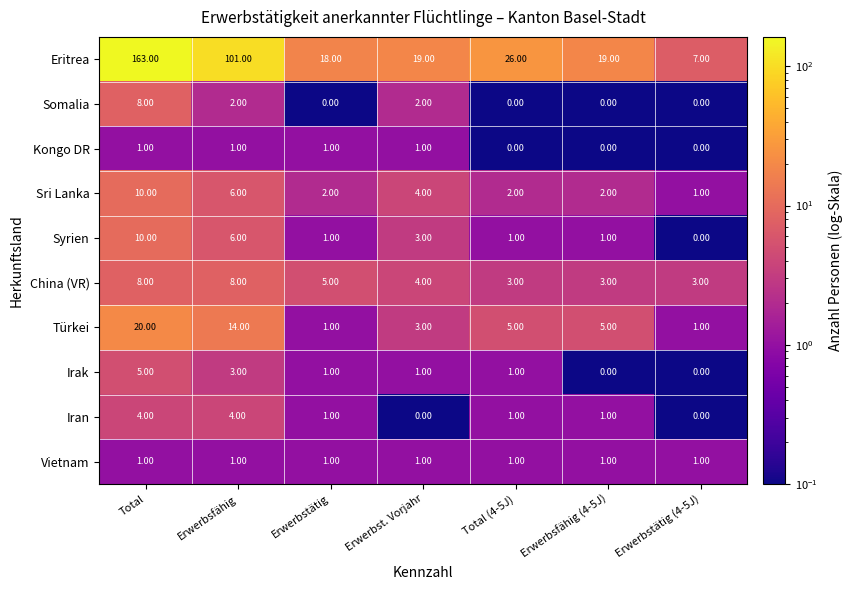

Which series has the largest range (max minus min)?

Eritrea